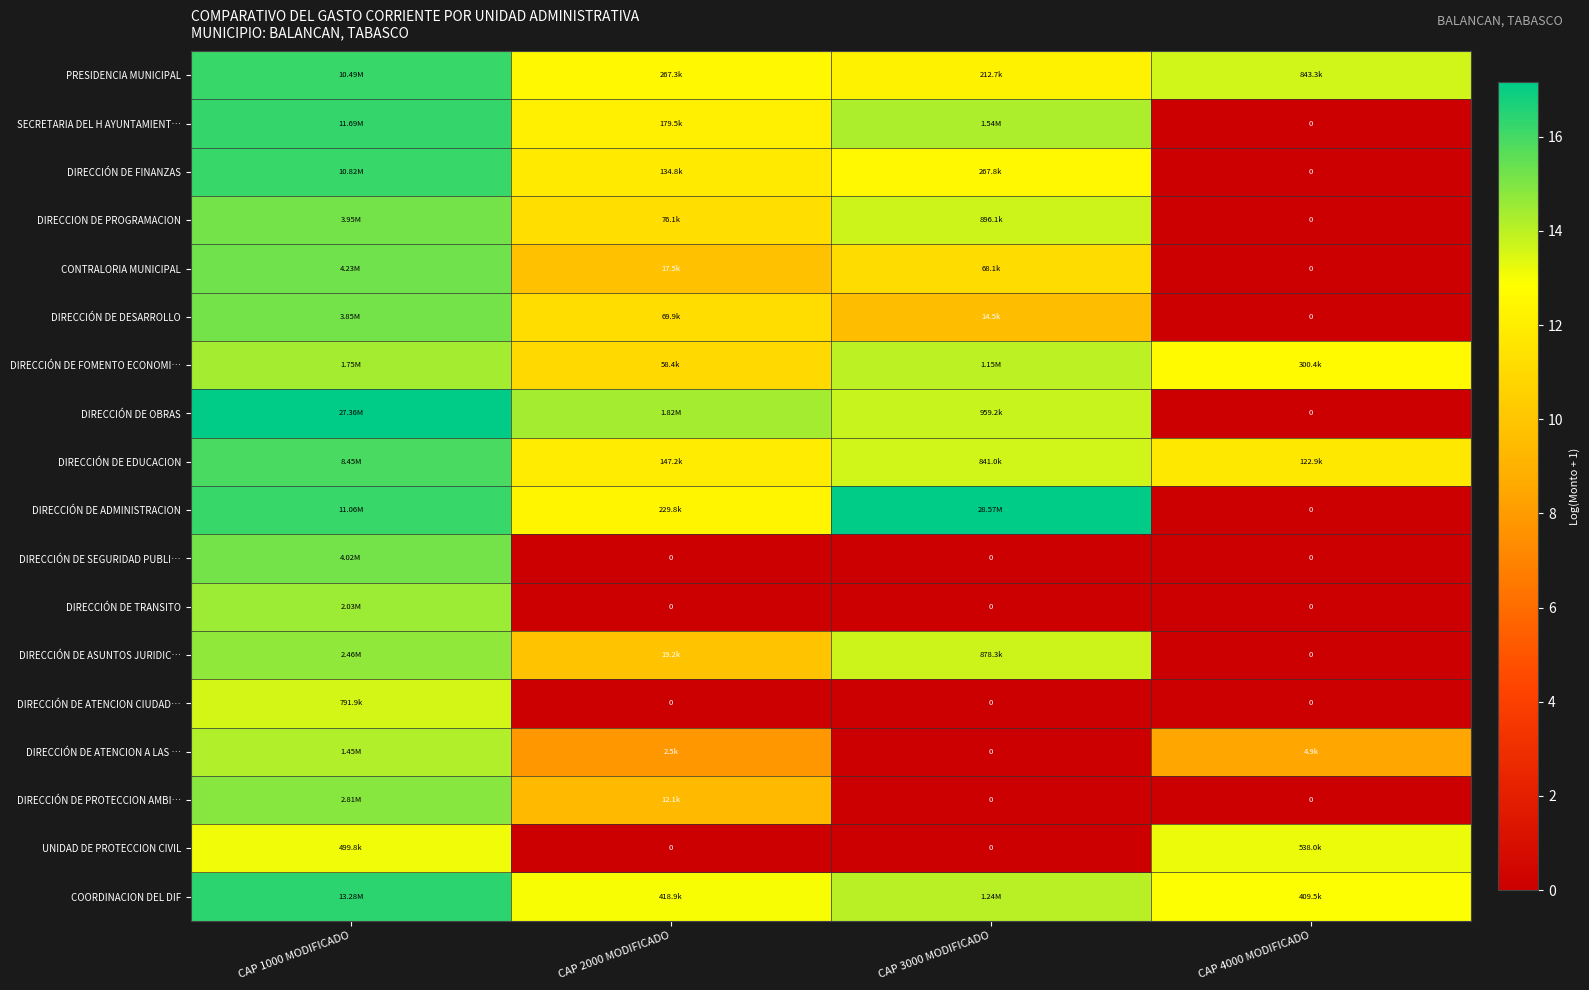

At which category is the sum across all series the highest?

CAP 1000 MODIFICADO